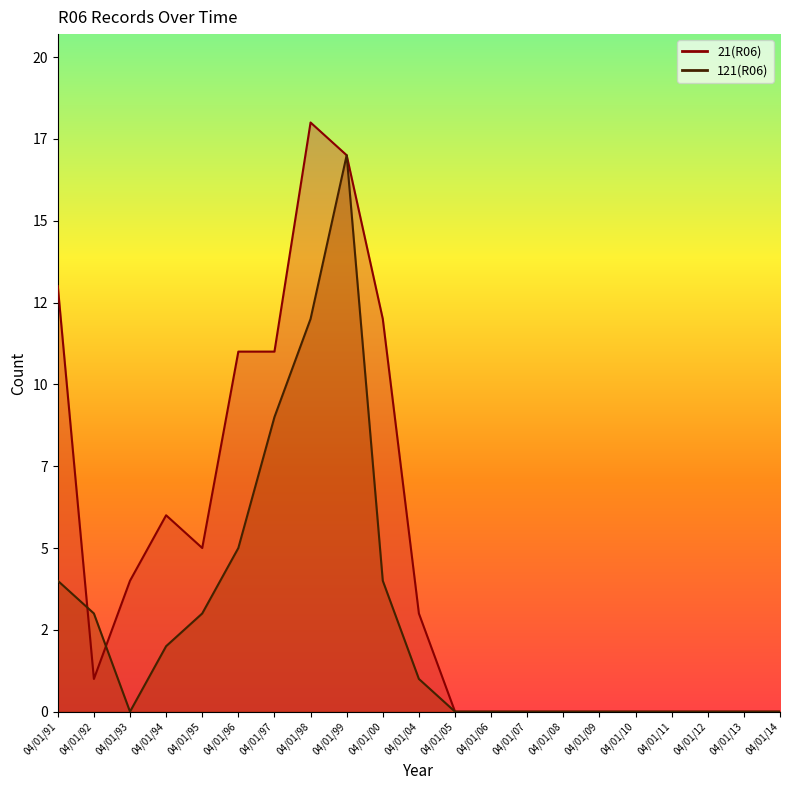

True or false: 121(R06) has more than 2 points higher than both neighbors.

False